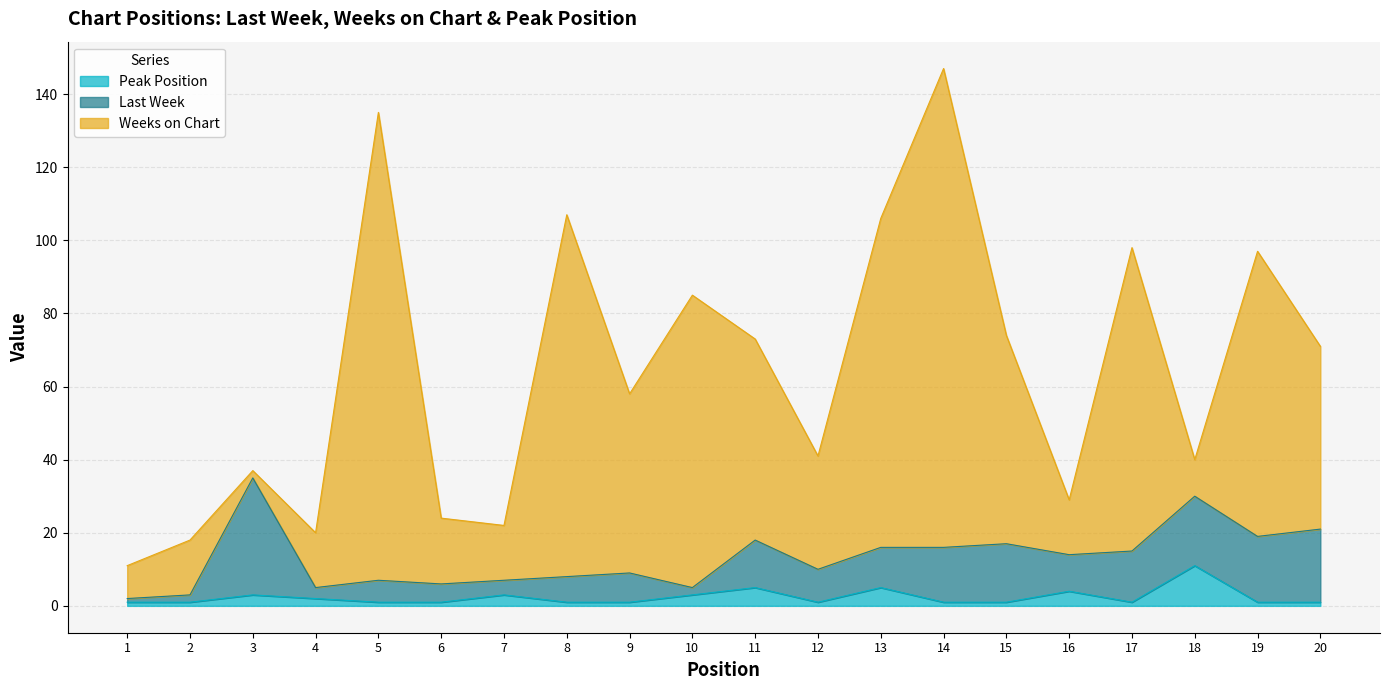

How many data points does each series have?

20